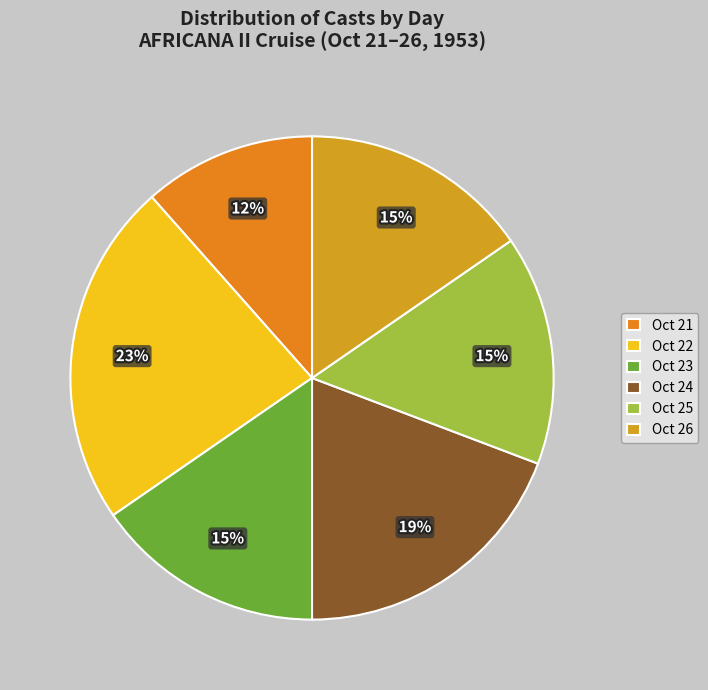

Count the number of slices in the pie.

6